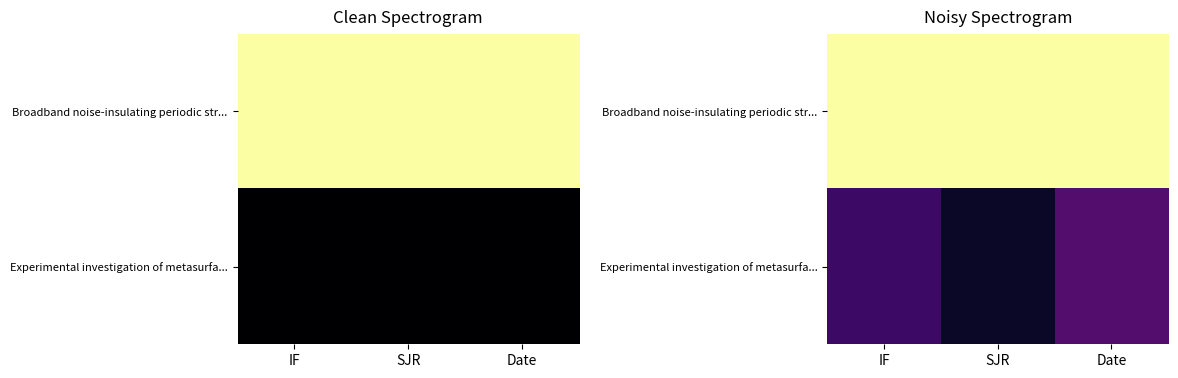

What is the sum of all Broadband noise-insulating periodic str... values?

3.0